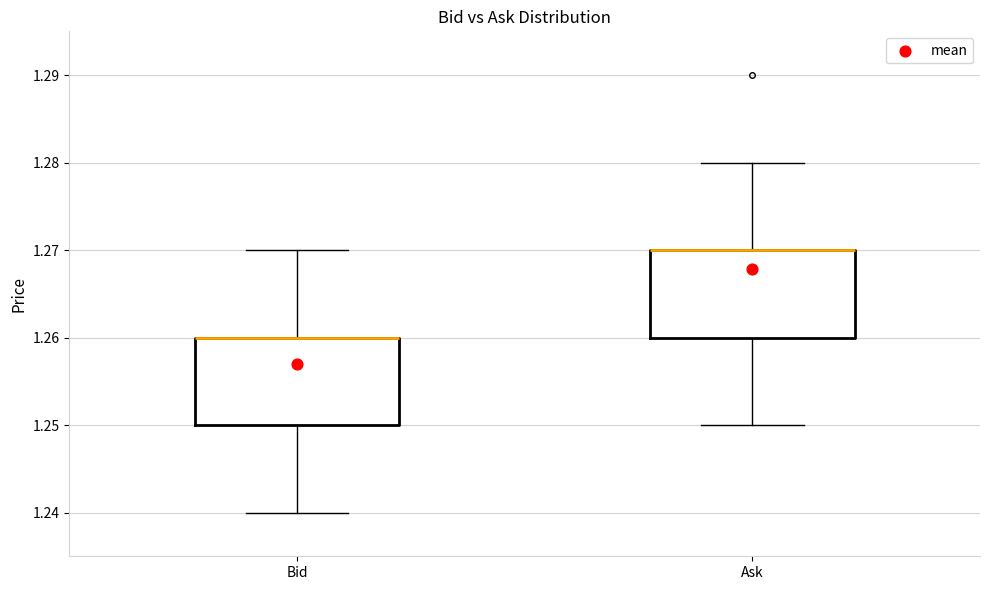

Reading left to right, transcribe this box plot: for each box, give where its median line is, the range the box spans, and where its two whiskers end, as read against the y-axis. The values are not printed on the chart, so give them approximately, as read against the axis.

Bid: median 1.26 (drawn on the box's upper edge), box 1.25 to 1.26, whiskers 1.24 to 1.27
Ask: median 1.27 (drawn on the box's upper edge), box 1.26 to 1.27, whiskers 1.25 to 1.28